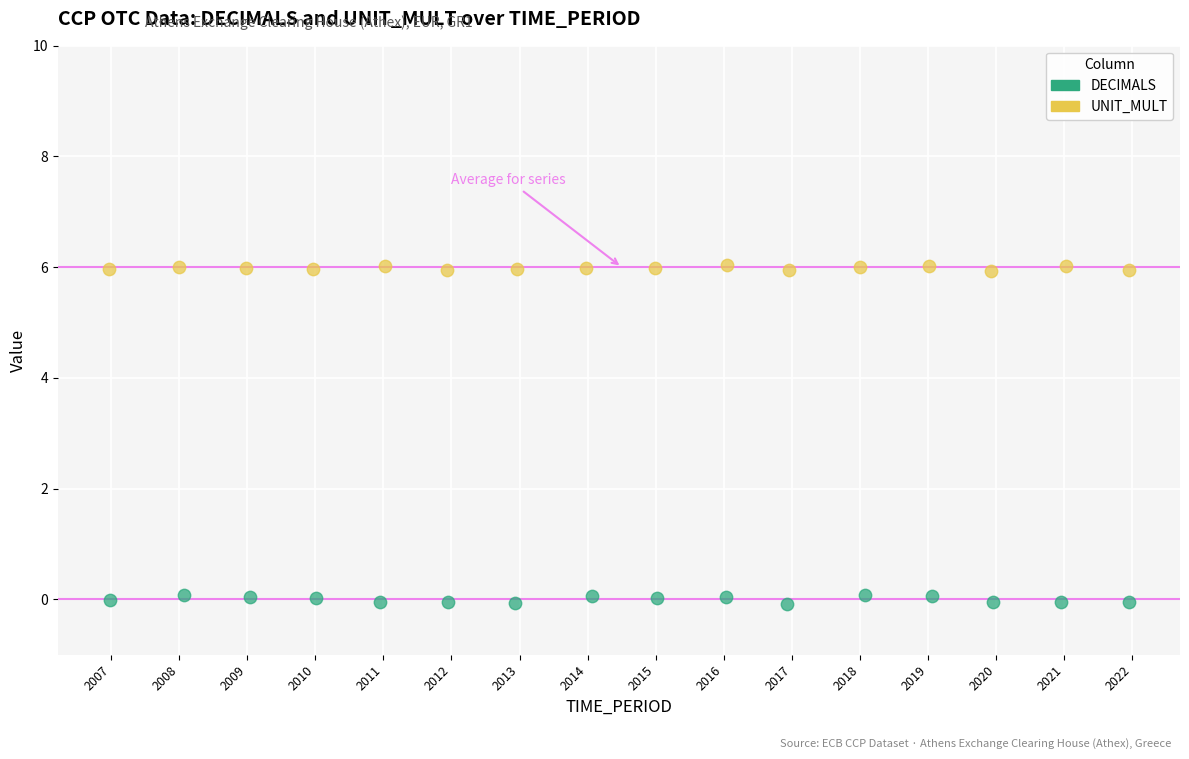

Which series has the widest spread of Y values?

DECIMALS